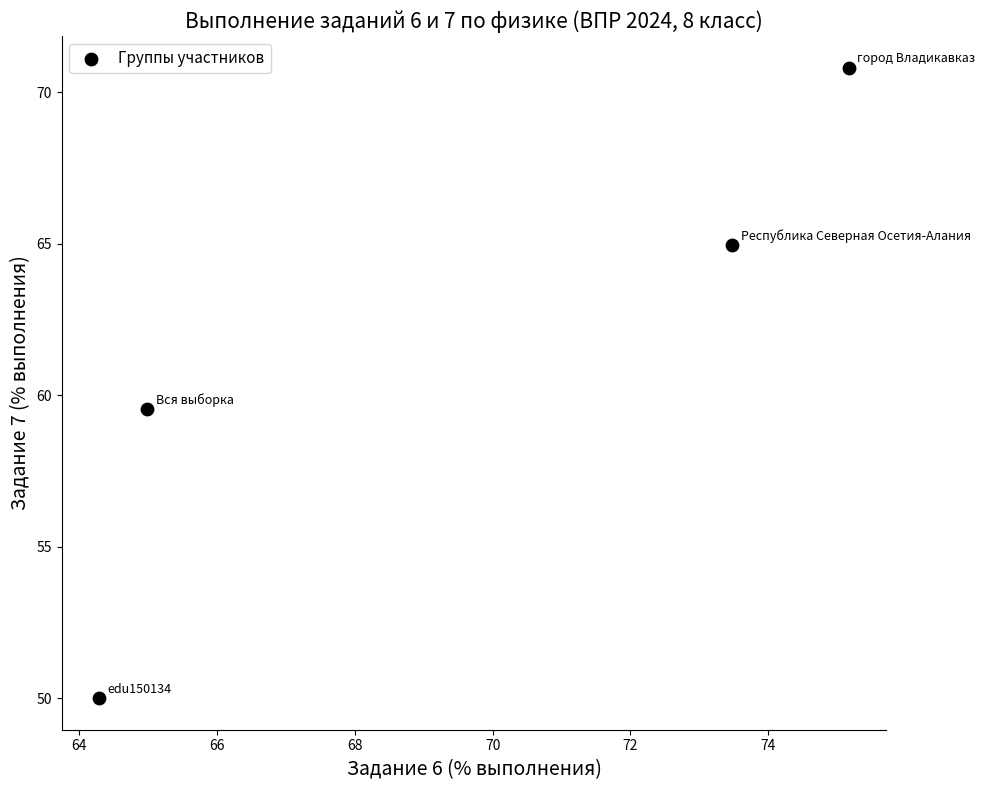

What is the average Y value?

61.3